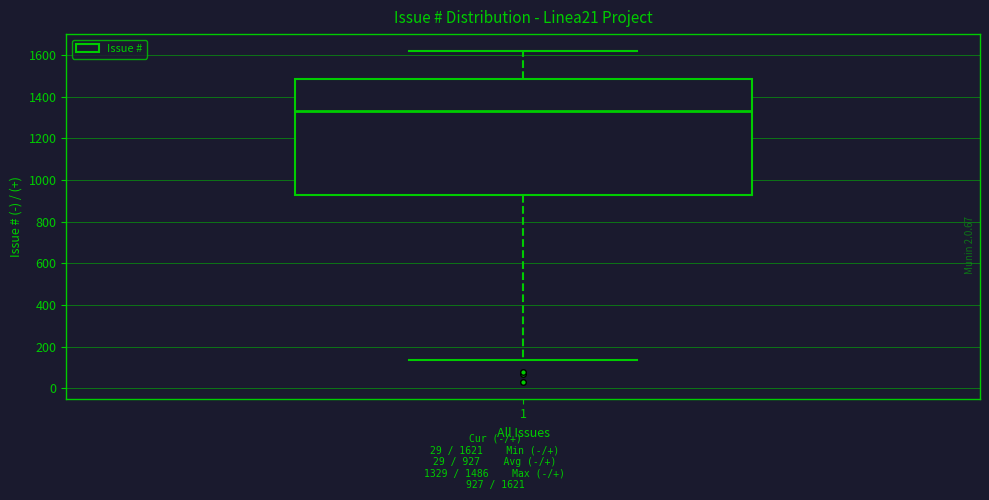

Where is the upper edge of the box at x = 1 on the y-axis? The values are not printed on the chart, so give them approximately, as read against the axis.

1480